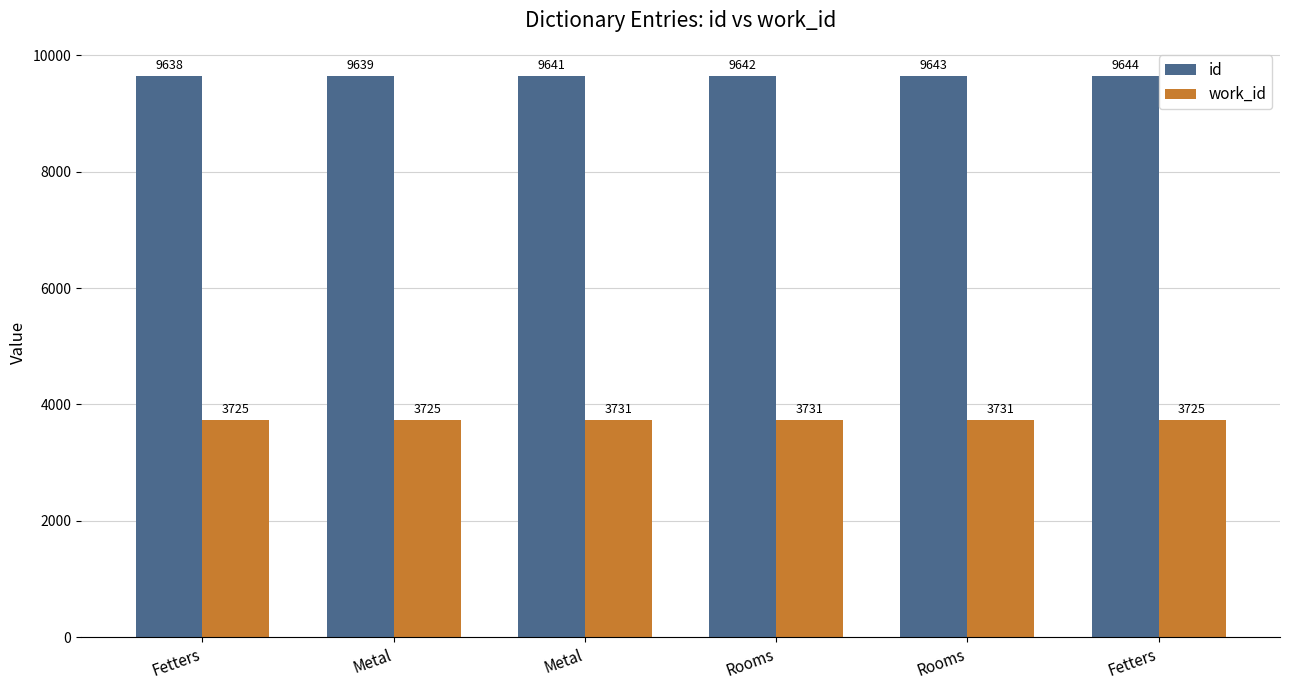

What is the highest value of the id series?

9644